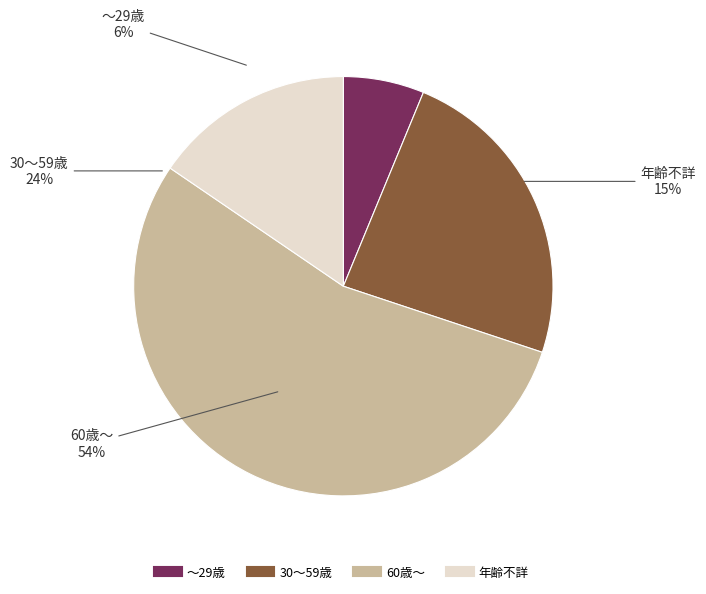

How much of the chart is everything except 30～59歳?

76.1%